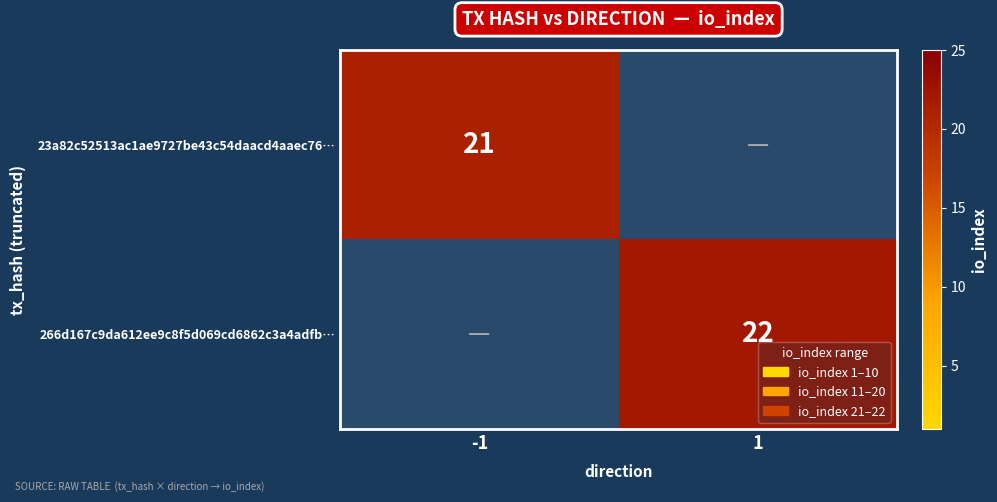

What is the total value across all series at -1?

21